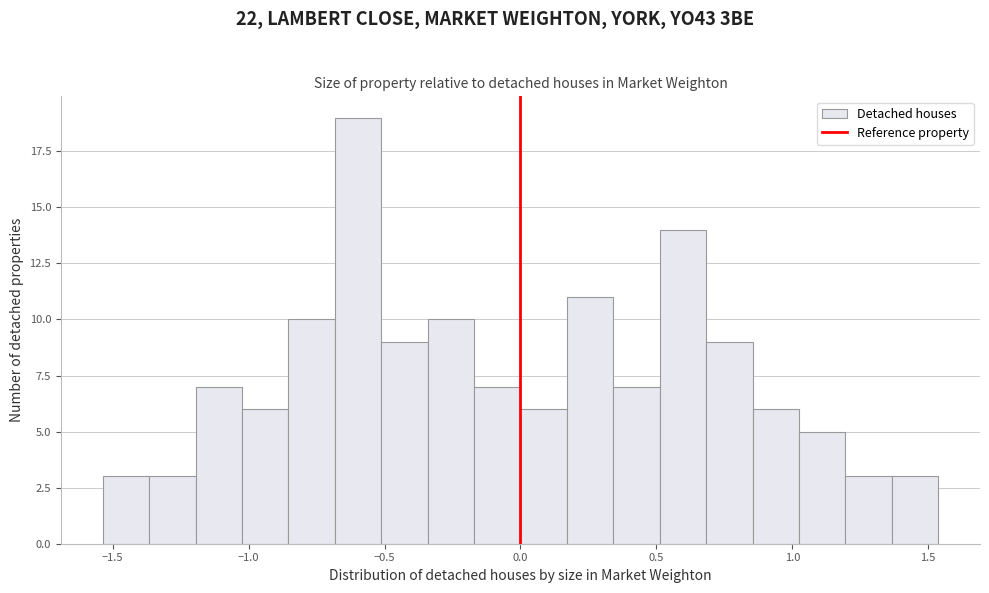

Read against the x-axis, roughly where is the centre of the tallest bar?

-0.60